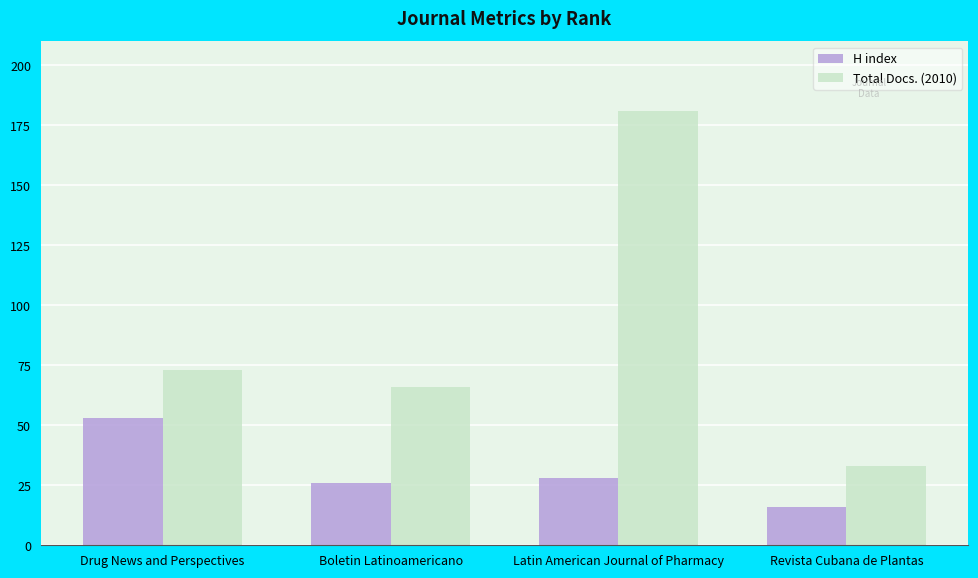

True or false: H index has a value of 28 at Latin American Journal of Pharmacy.

True